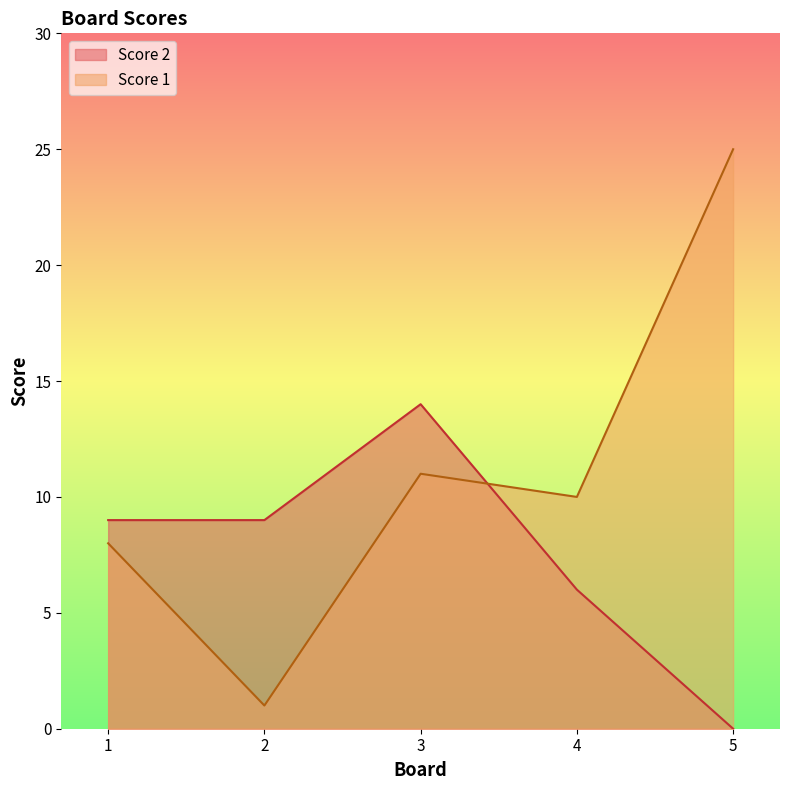

Is the value of Score 1 at 5 greater than the value of Score 2 at 5?

Yes